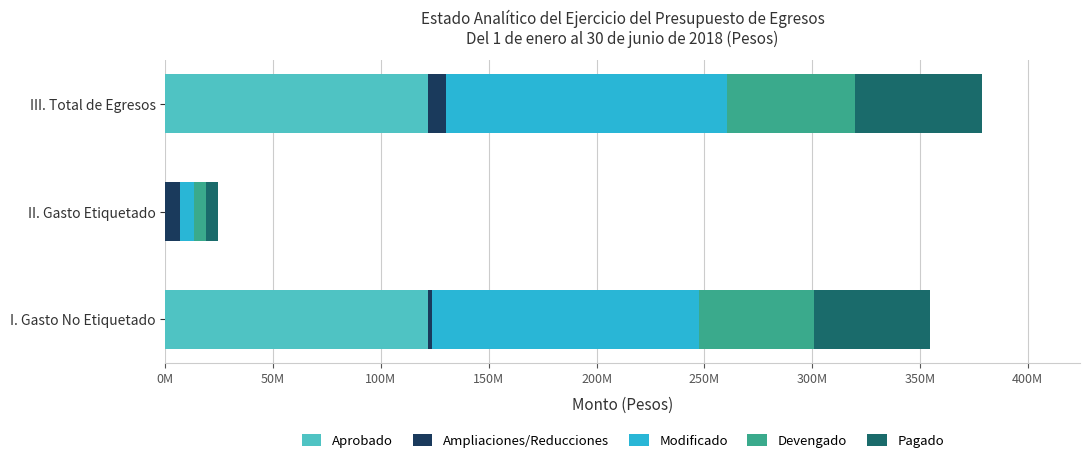

What are all the series names shown in the legend?

Aprobado, Ampliaciones/Reducciones, Modificado, Devengado, Pagado